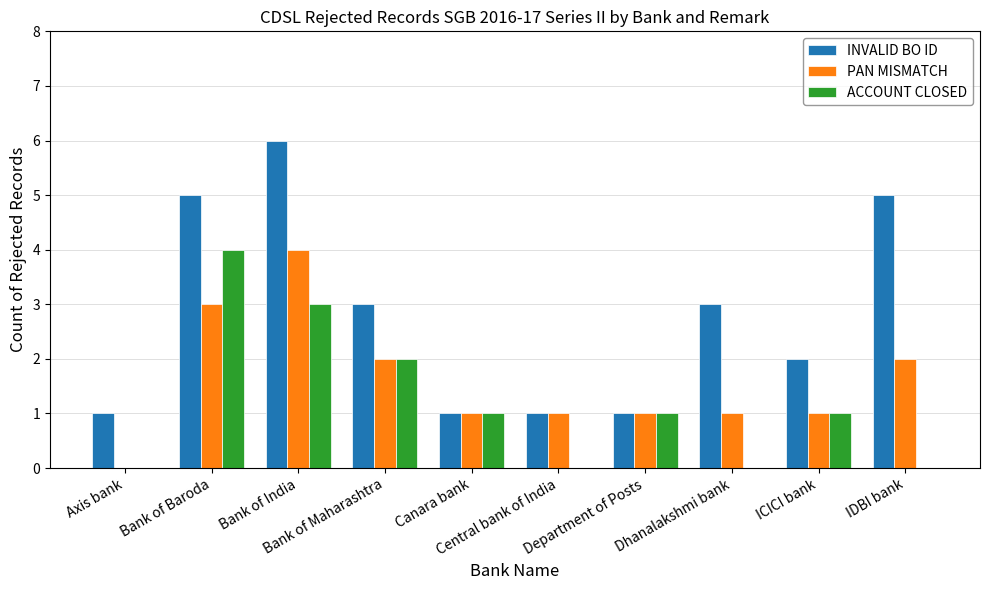

Is it true that ACCOUNT CLOSED equals 3 at Bank of Maharashtra?

False